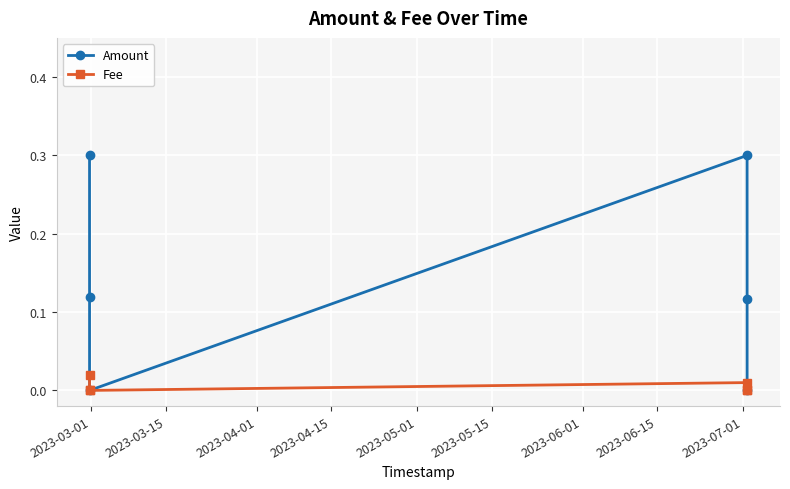

What are all the series names shown in the legend?

Amount, Fee